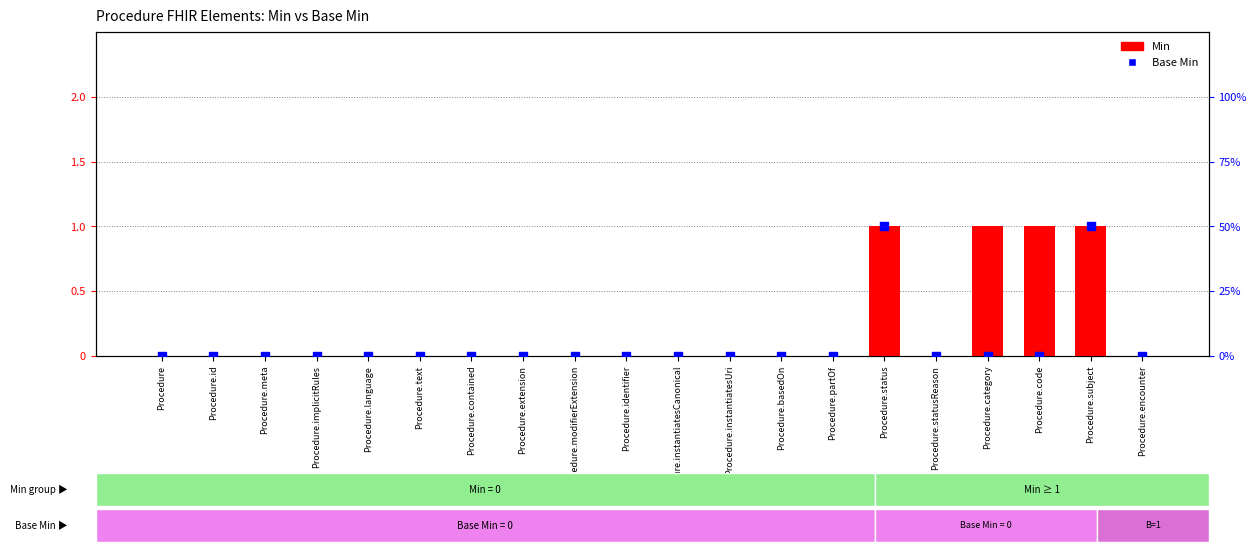

Which series contains the highest Y value?

Min